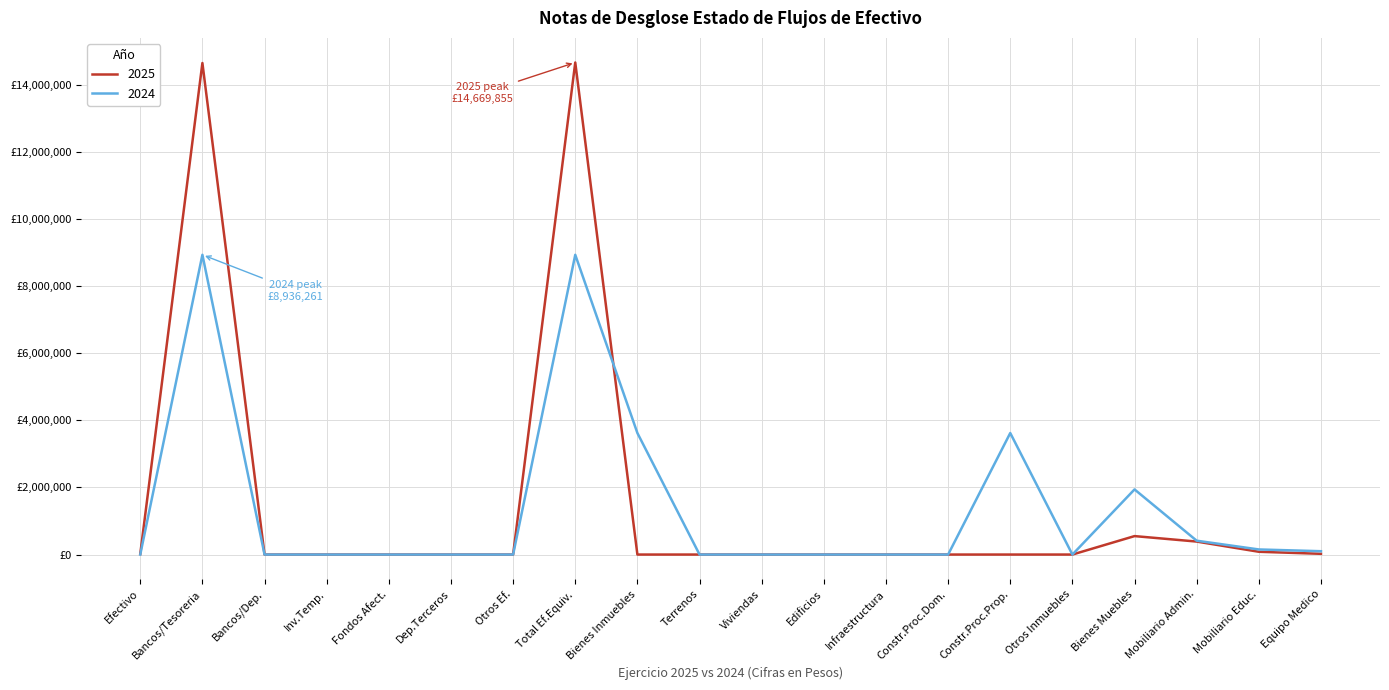

Does the chart have visible grid lines?

Yes